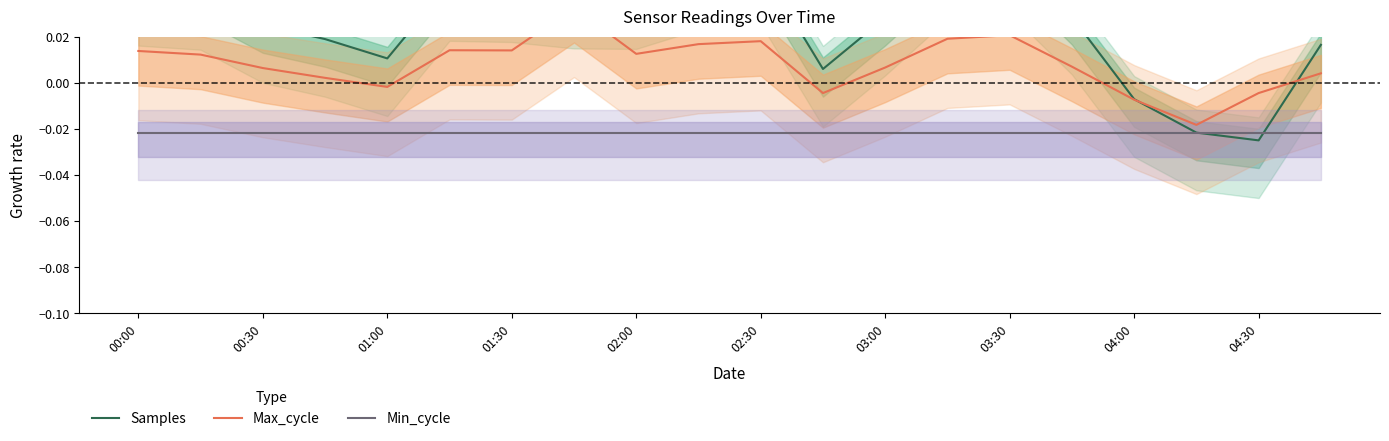

Where does the Samples series first go above 0?

00:00